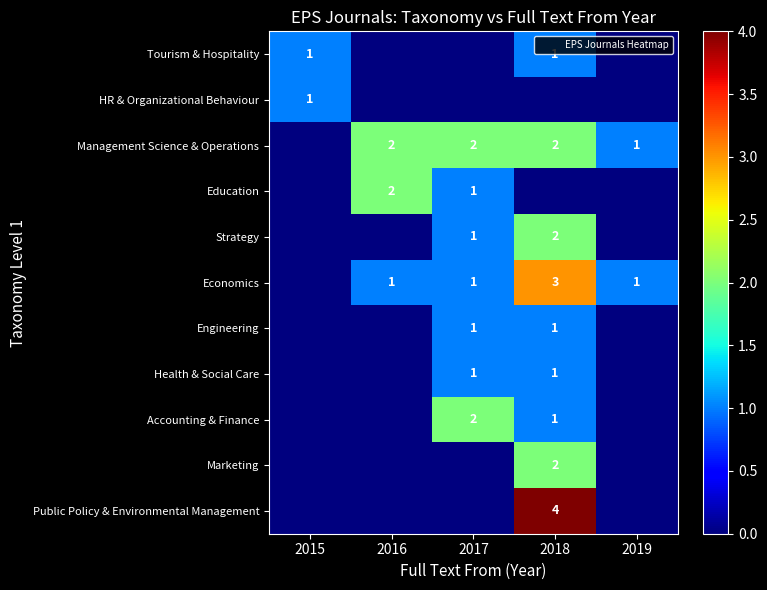

True or false: Marketing has a value of -1 at 2015.

False